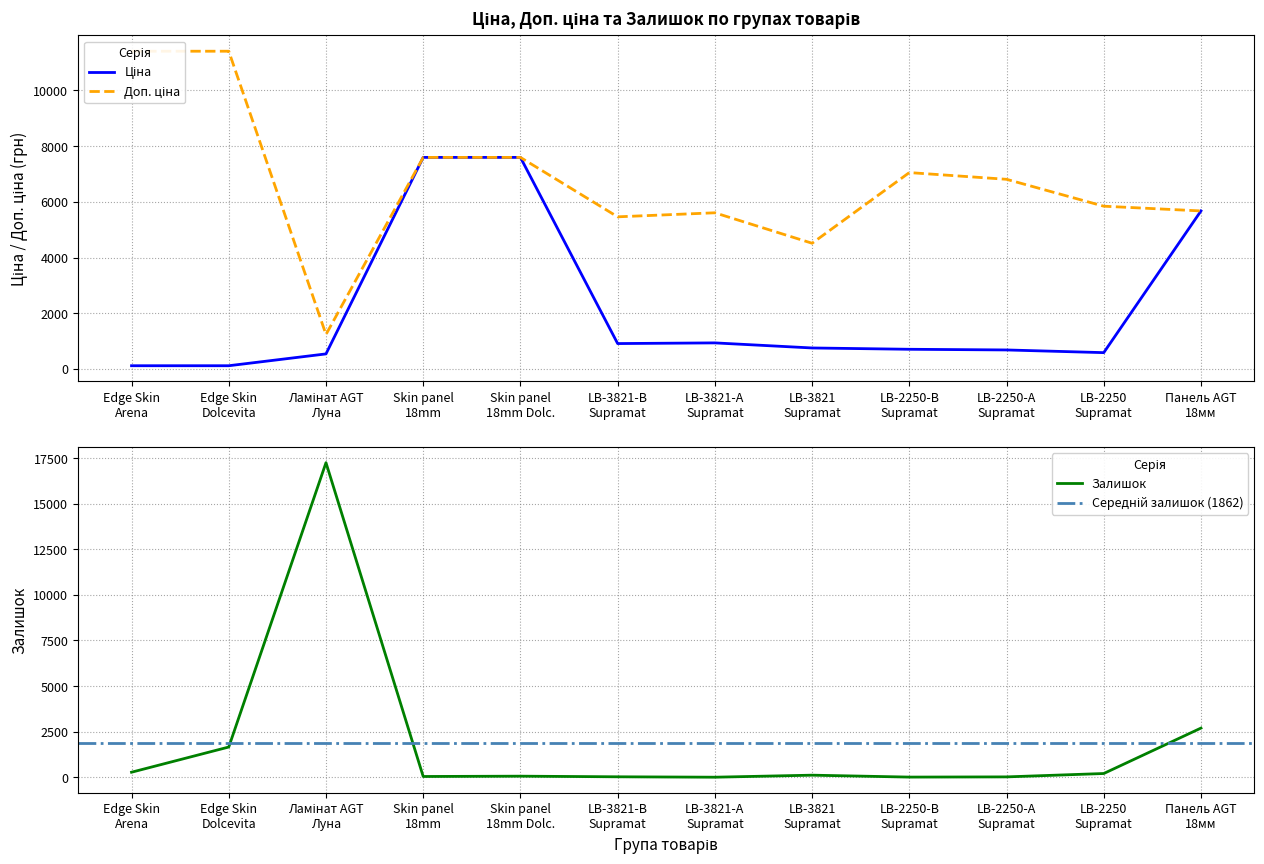

What is the maximum value for Залишок?

17253